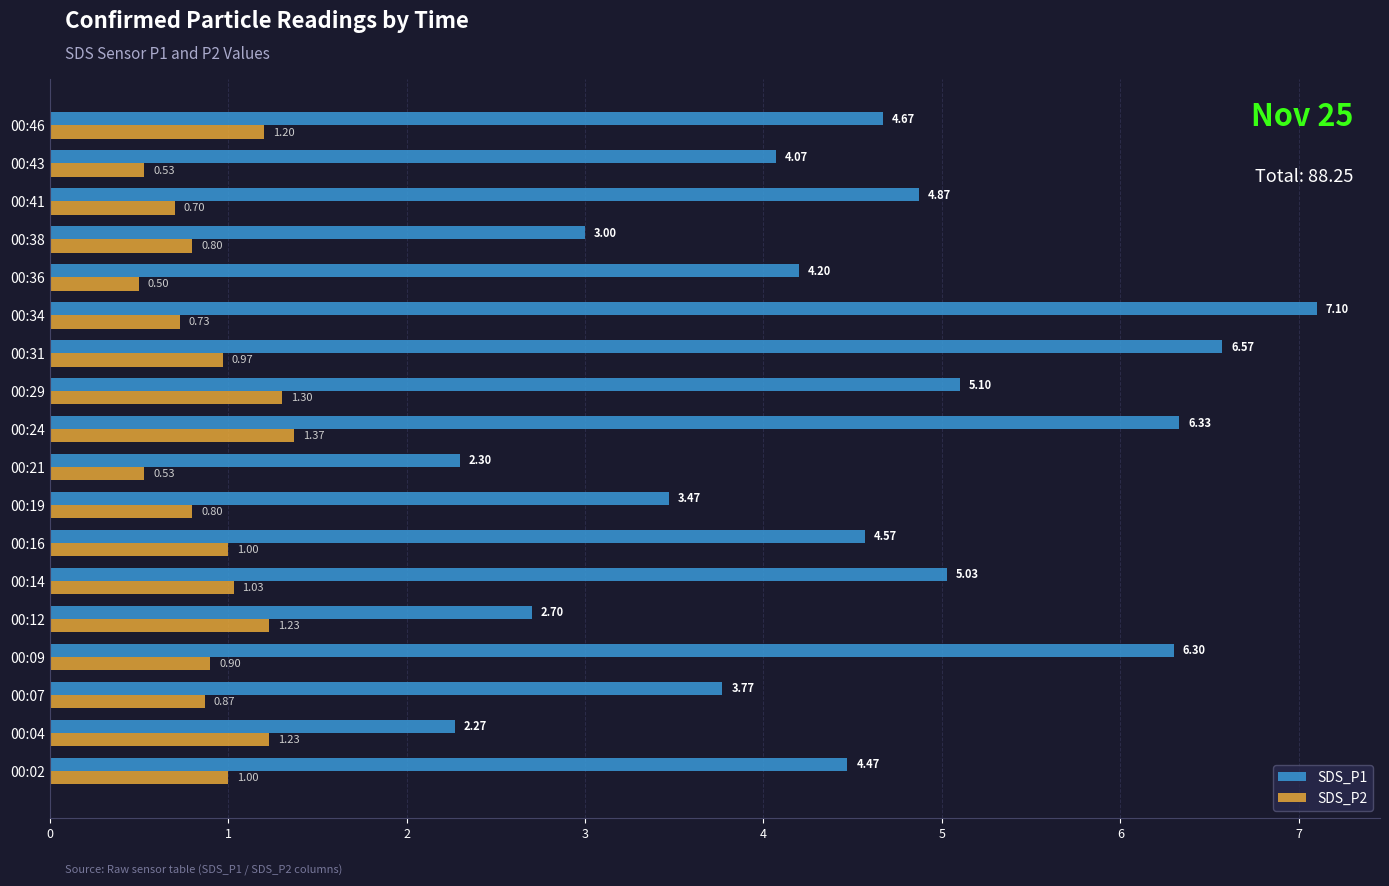

What is the difference between the SDS_P1 values at 00:14 and 00:38?

2.0